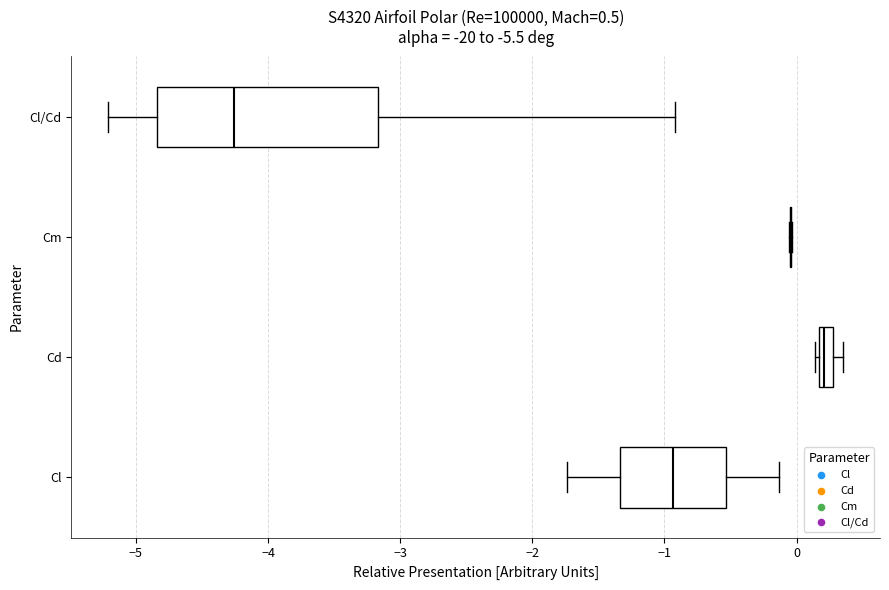

Which box is the widest, from its left edge to its right edge?

Cl/Cd